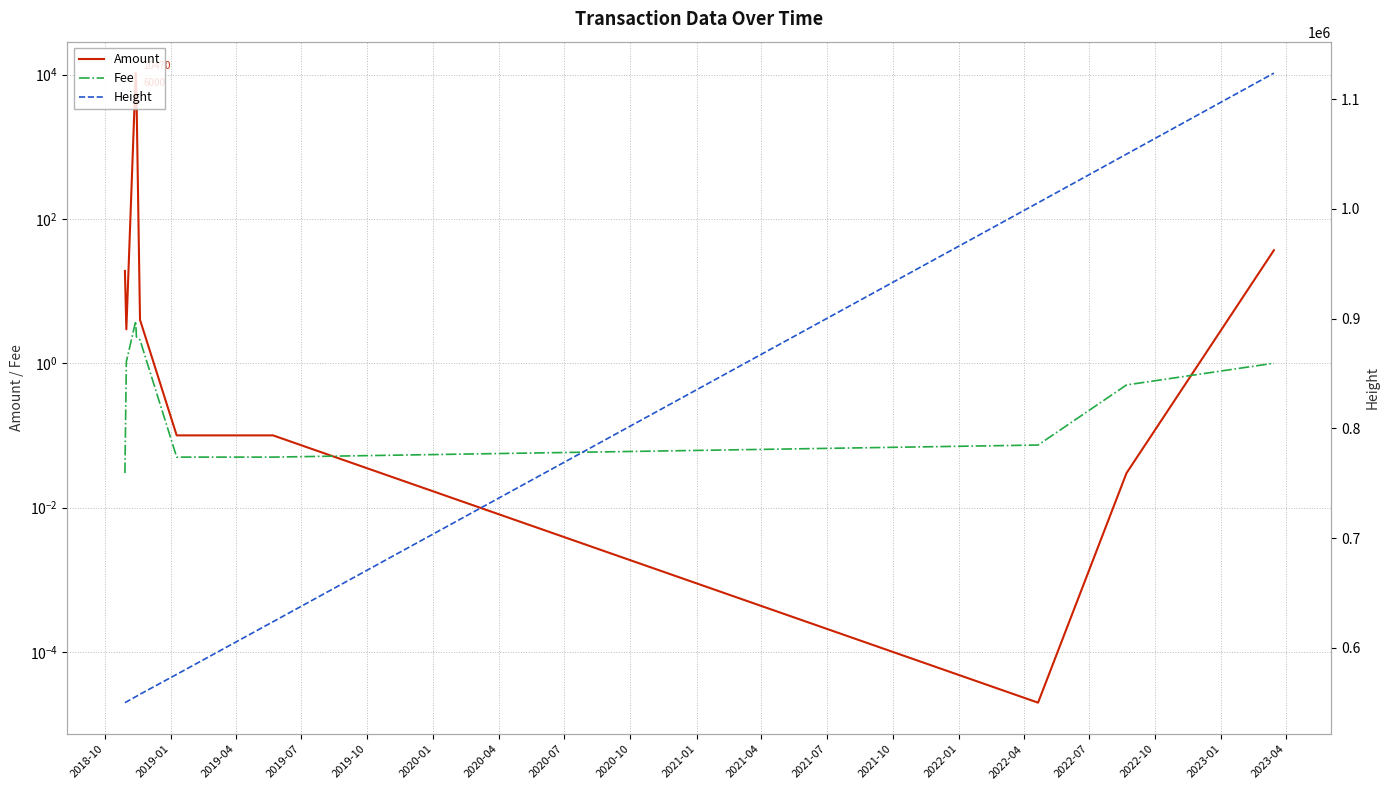

Is it true that Fee equals 0.1 at 2020-04?

True